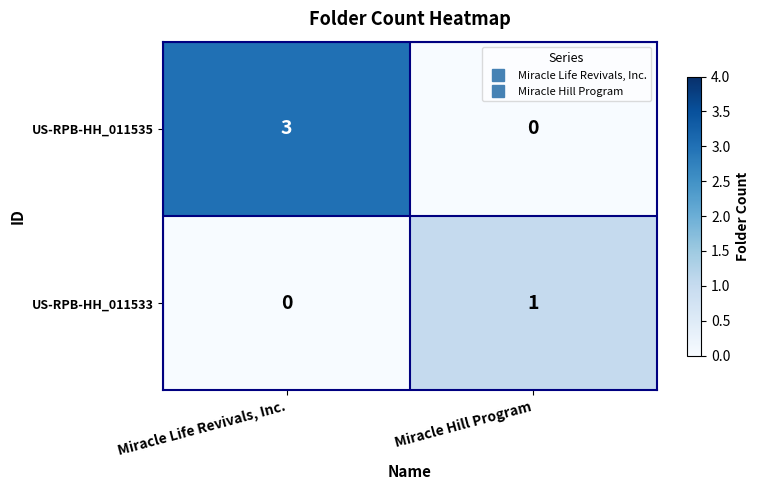

Reading left to right, list all the values displayed in this chart.

US-RPB-HH_011535: Miracle Life Revivals, Inc.=3	Miracle Hill Program=0
US-RPB-HH_011533: Miracle Life Revivals, Inc.=0	Miracle Hill Program=1